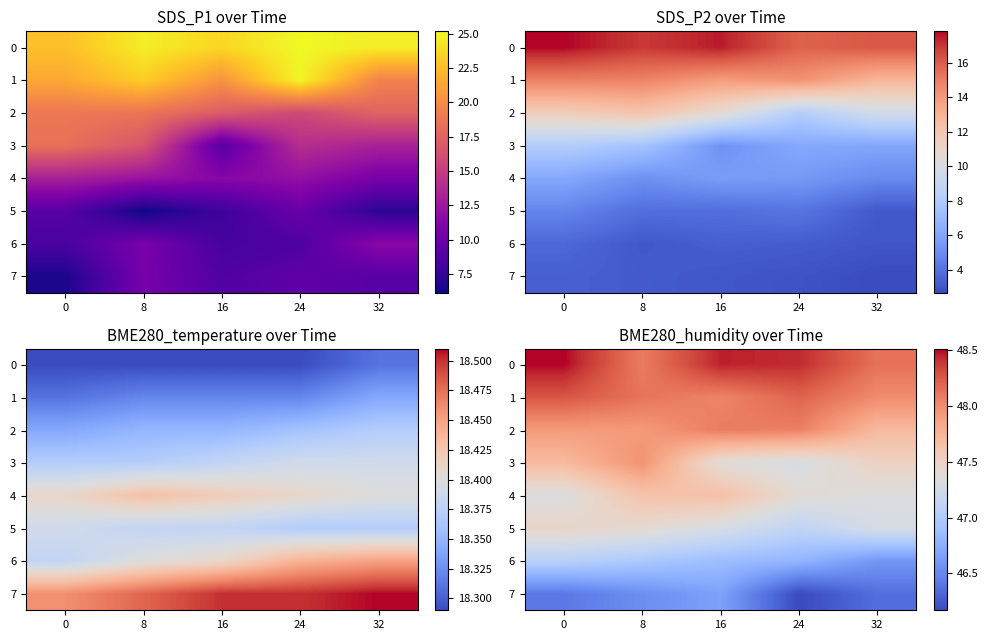

What is the difference between the highest and lowest values at 8?

1.6